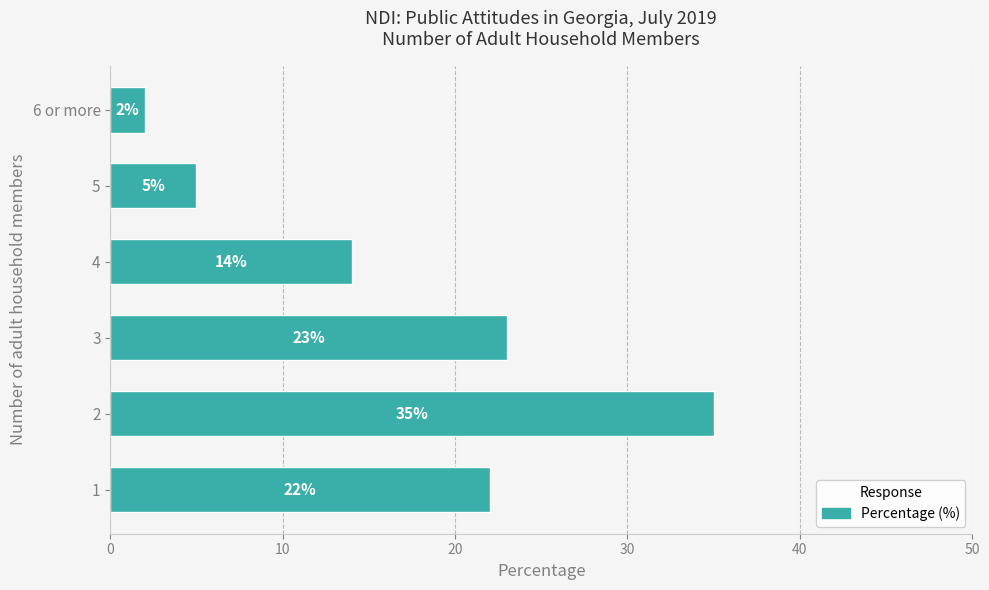

Reading top to bottom, what are all the values shown in this chart?

2	5	14	23	35	22